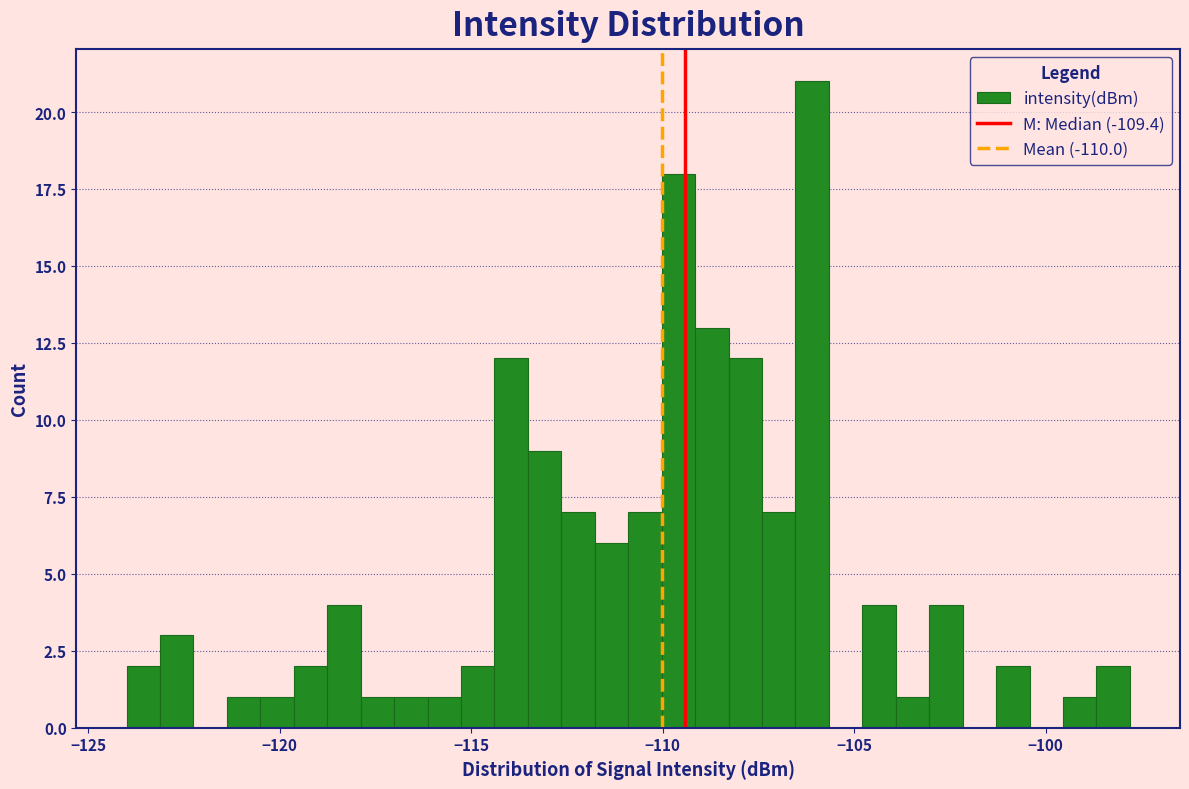

Around what value on the x-axis is the tallest bar? Give the approximate position of its centre, as read against the axis.

-106.0